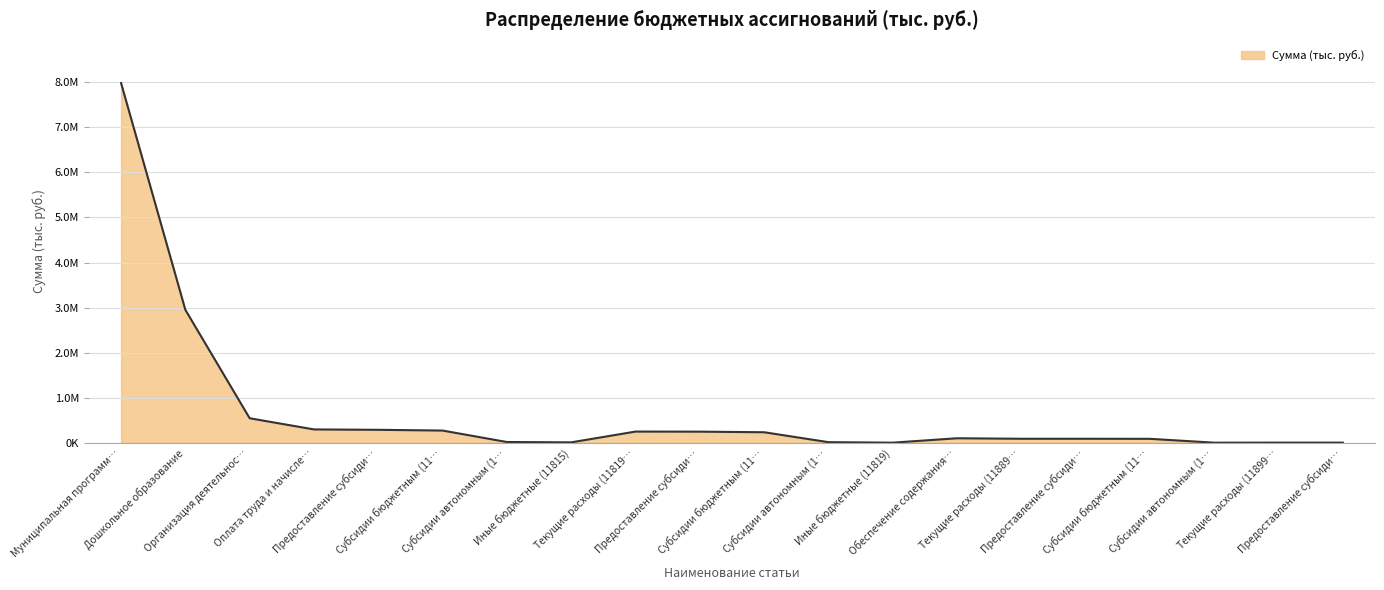

Between Субсидии бюджетным (11… and Текущие расходы (11889…, which is larger?

Субсидии бюджетным (11…